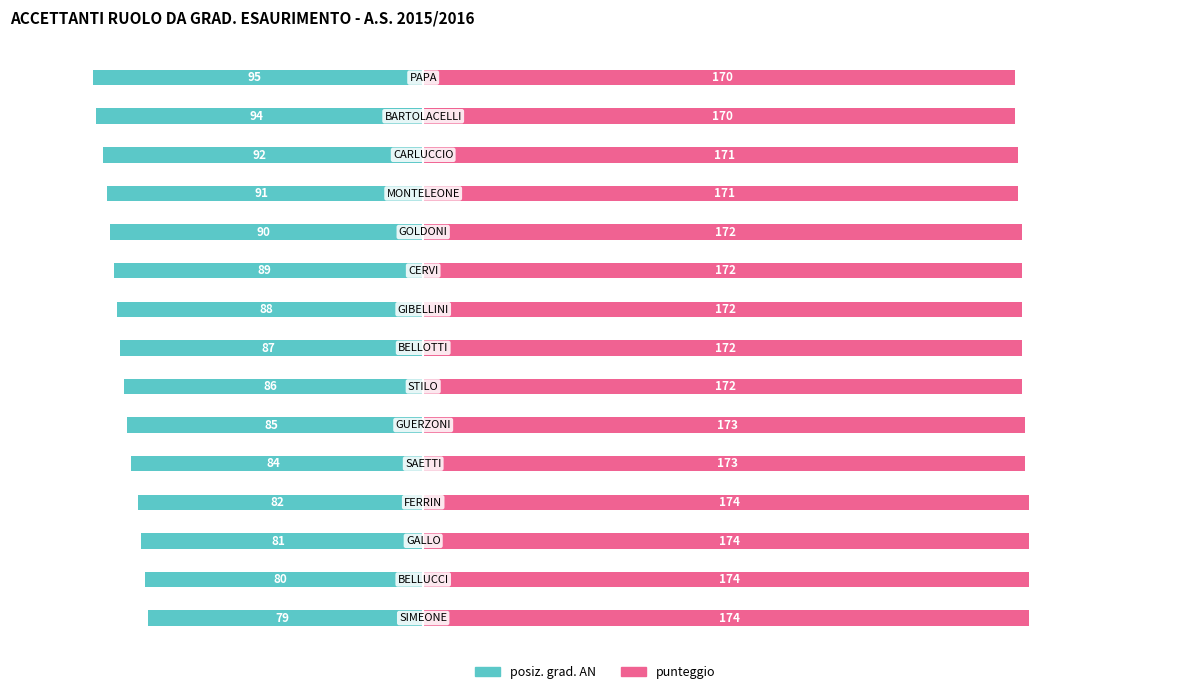

How many series are shown in this chart?

2